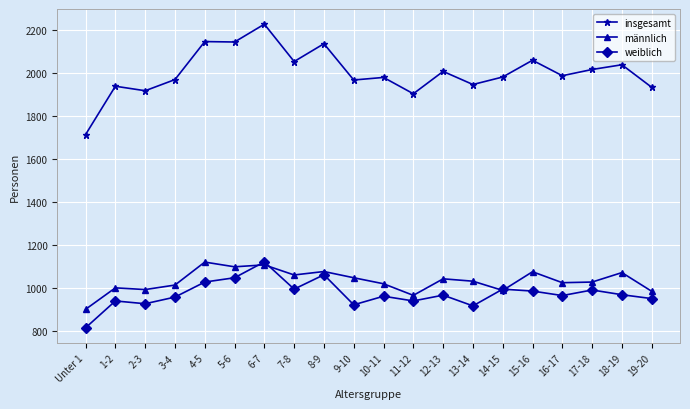

Count the number of data series in this chart.

3